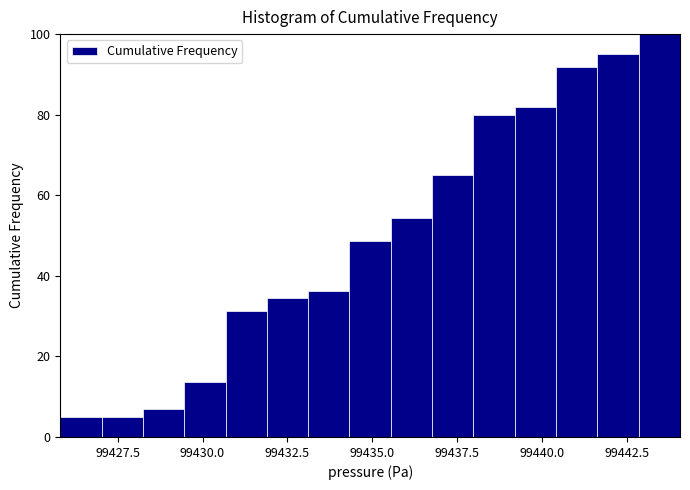

Read against the x-axis, roughly where is the centre of the tallest bar?

99443.5